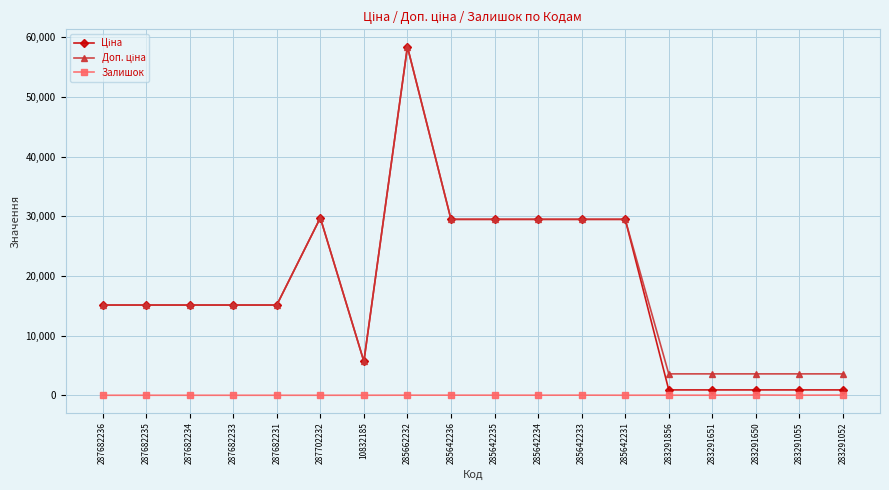

At which category is the sum across all series the highest?

285662232